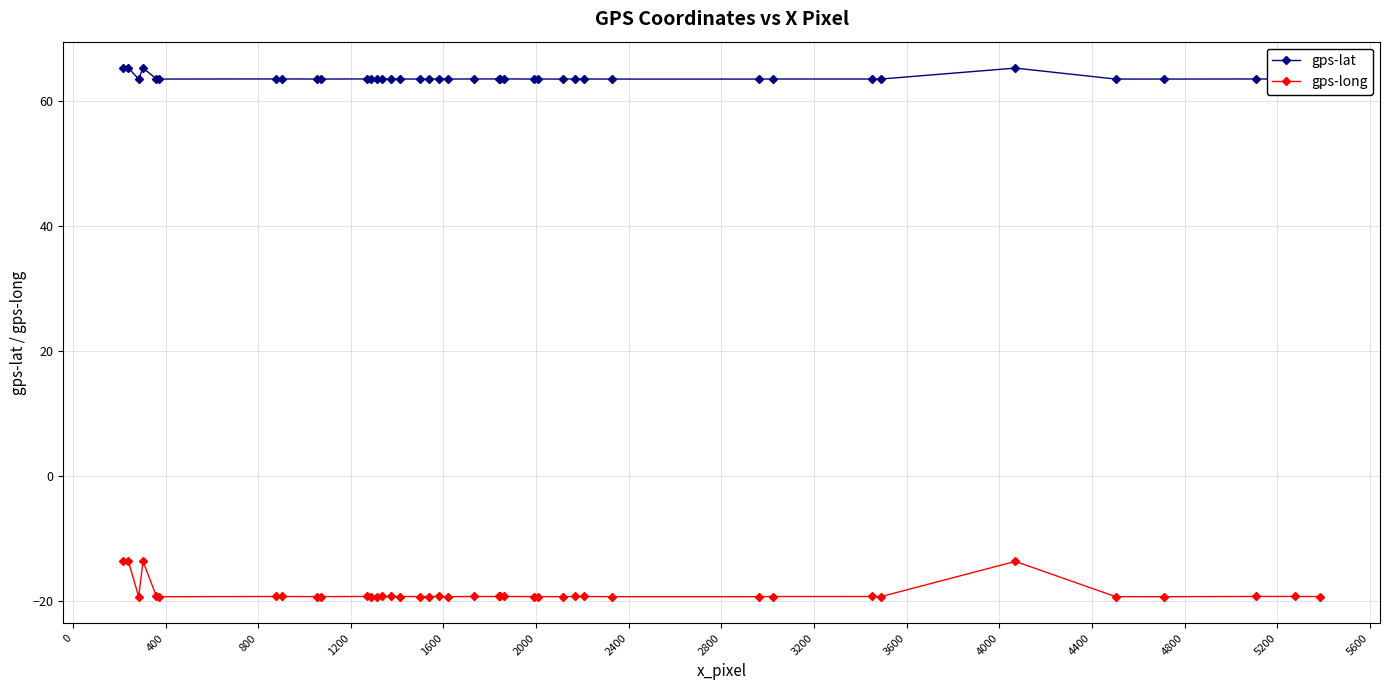

What is the maximum value shown in the chart?

65.3